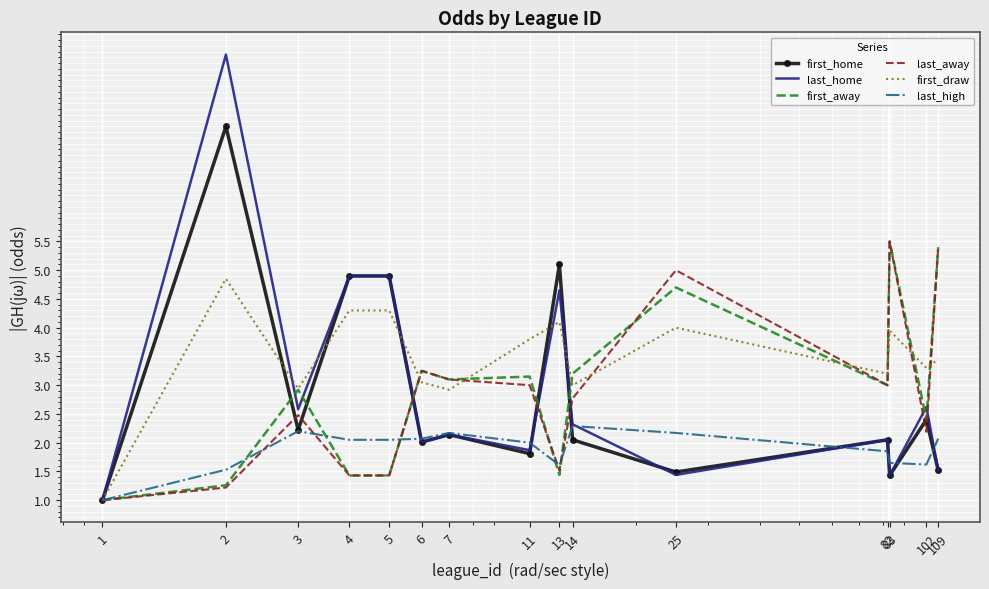

Which series has the largest total across all categories?

first_draw